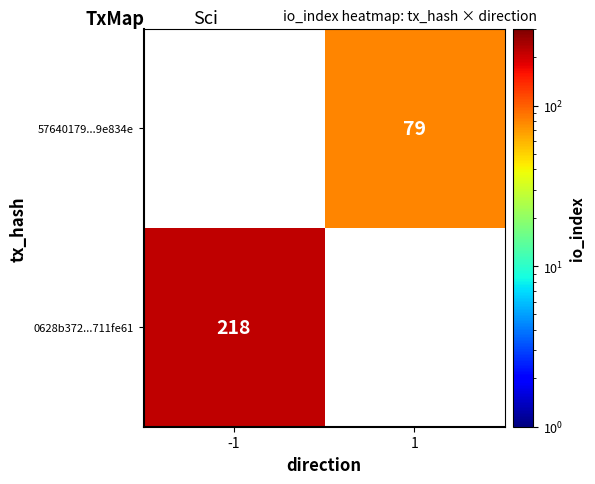

The 0628b372...711fe61 series shows 218 at -1. True or false?

True